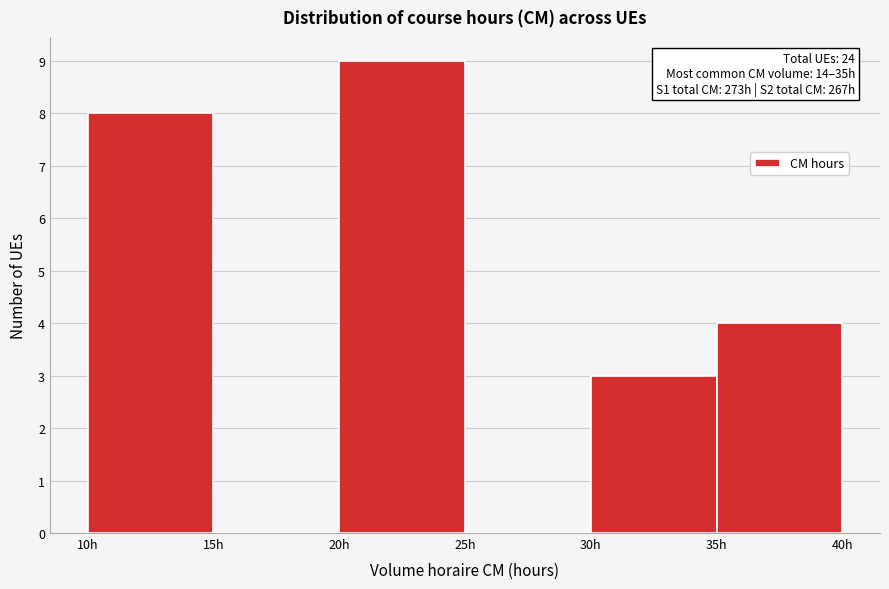

Over which range of the x-axis is the bar tallest?

20 to 25